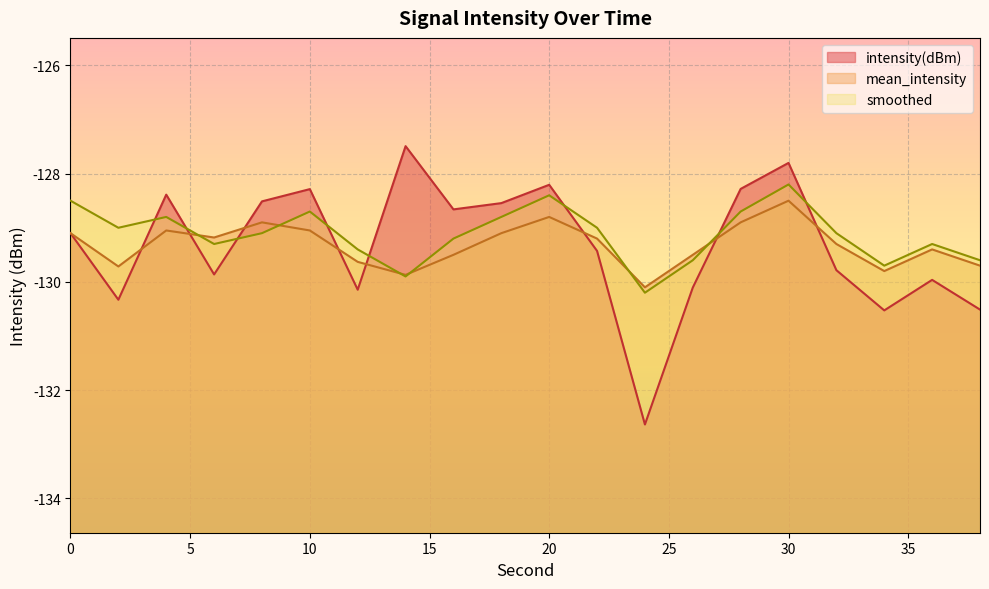

Reading left to right, extract all data points from this chart.

intensity(dBm): 0=-129.1	2=-130.3	4=-128.4	6=-129.9	8=-128.5	10=-128.3	12=-130.1	14=-127.5	16=-128.7	18=-128.5	20=-128.2	22=-129.4	24=-132.6	26=-130.1	28=-128.3	30=-127.8	32=-129.8	34=-130.5	36=-130.0	38=-130.5
mean_intensity: 0=-129.1	2=-129.7	4=-129.1	6=-129.2	8=-128.9	10=-129.1	12=-129.6	14=-129.9	16=-129.5	18=-129.1	20=-128.8	22=-129.2	24=-130.1	26=-129.5	28=-128.9	30=-128.5	32=-129.3	34=-129.8	36=-129.4	38=-129.7
smoothed: 0=-128.5	2=-129.0	4=-128.8	6=-129.3	8=-129.1	10=-128.7	12=-129.4	14=-129.9	16=-129.2	18=-128.8	20=-128.4	22=-129.0	24=-130.2	26=-129.6	28=-128.7	30=-128.2	32=-129.1	34=-129.7	36=-129.3	38=-129.6